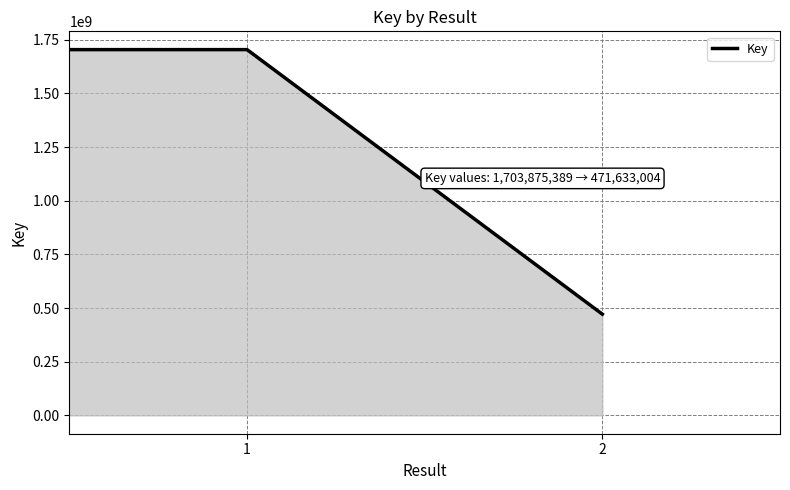

Count the number of categories in the chart.

3